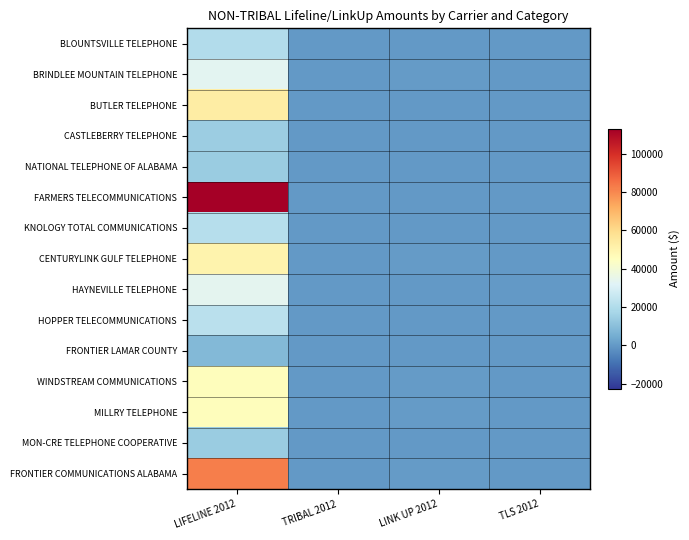

Which series has the widest spread of values?

FARMERS TELECOMMUNICATIONS